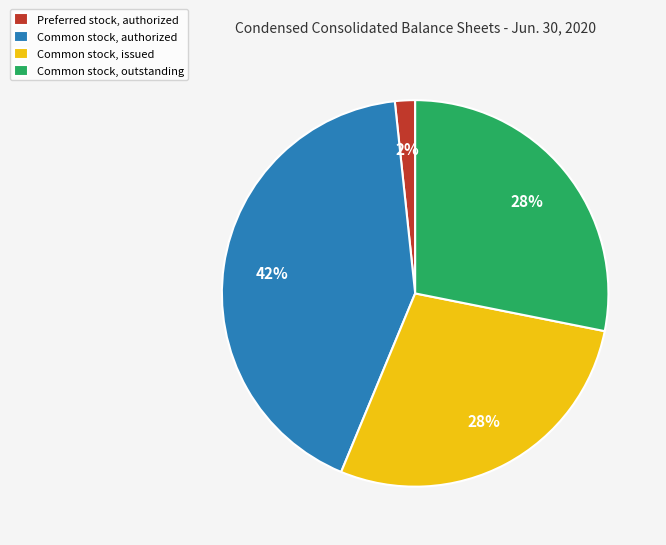

Is it true that Common stock, authorized is 30% of the pie?

False